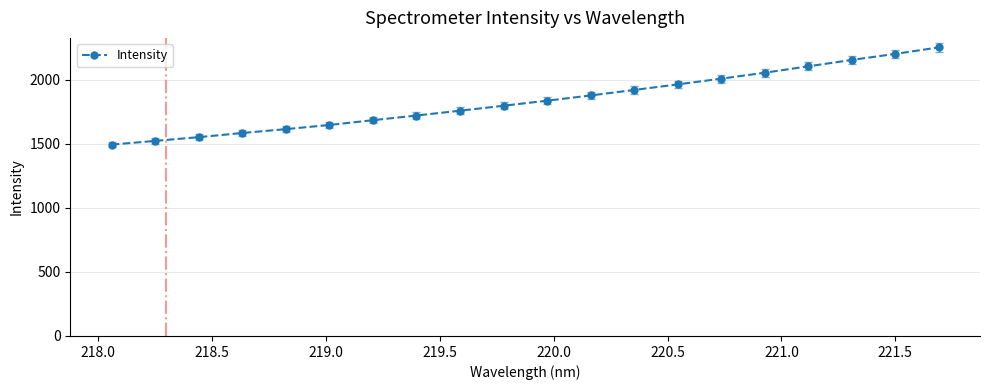

Reading left to right, transcribe all the data shown in this chart.

1494.8	1523.8	1553.0	1585.4	1615.6	1648.2	1685.6	1722.0	1759.7	1798.3	1837.8	1878.7	1921.6	1965.2	2009.9	2056.2	2106.2	2156.2	2203.3	2253.9